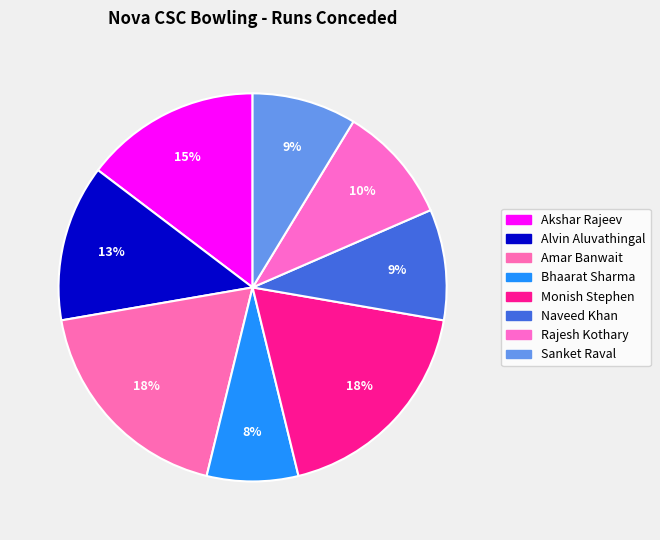

To the nearest percent, what percentage of the pie is Sanket Raval?

9%